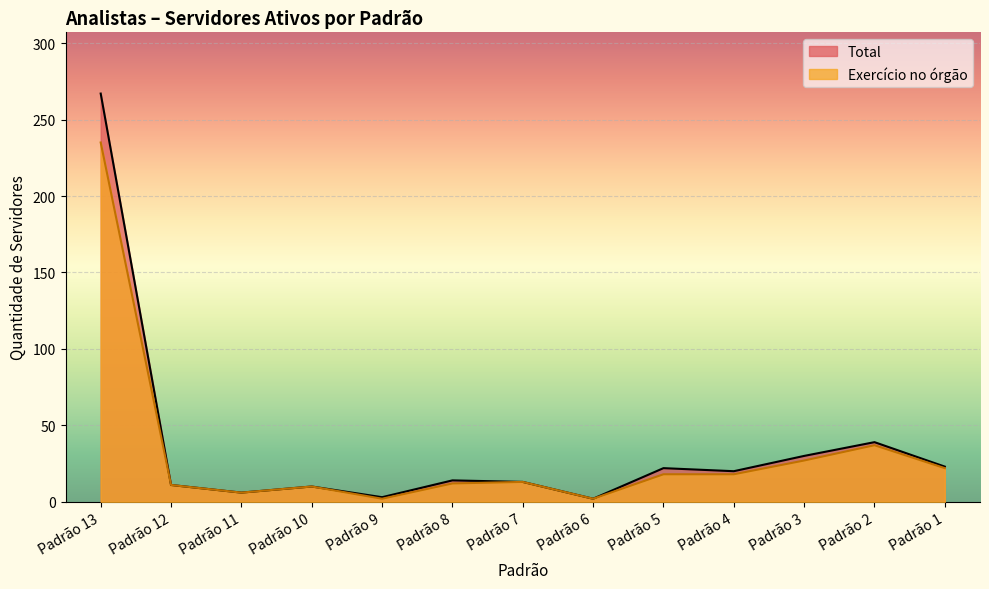

How many interior local peaks does the Exercício no órgão series have?

3